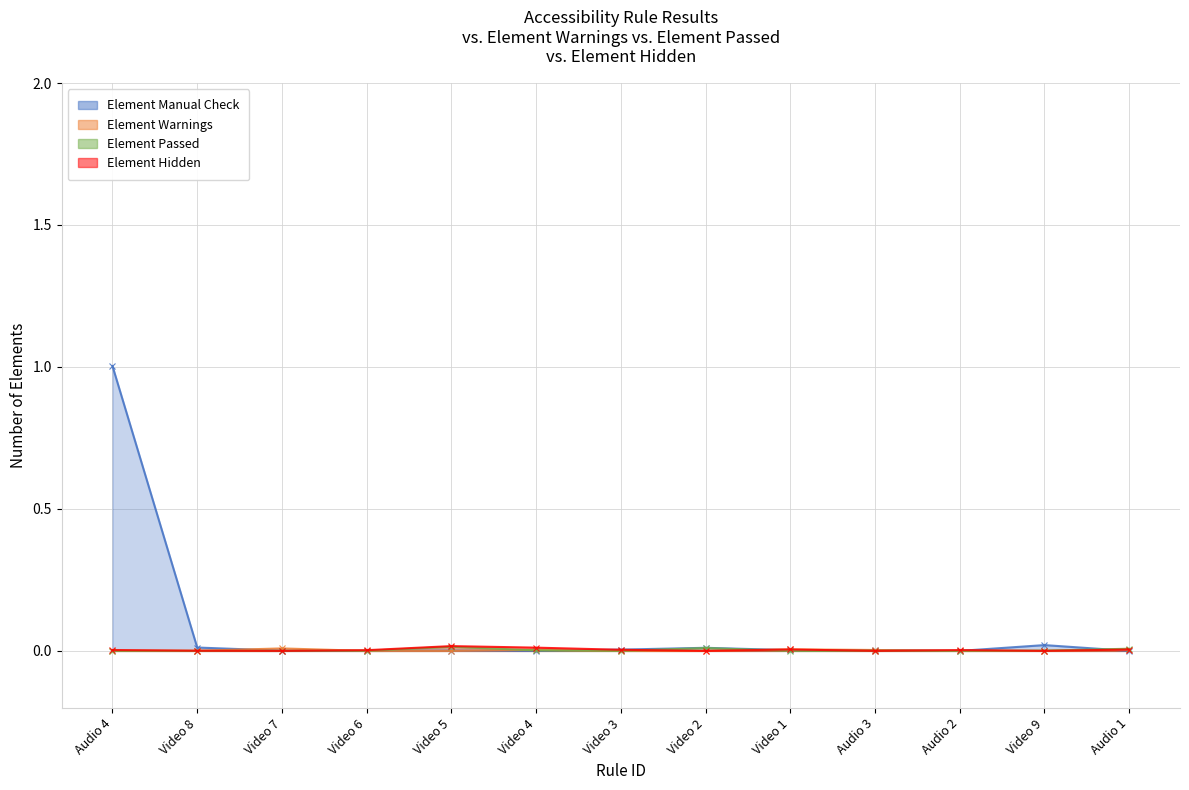

How many data points does each series have?

13